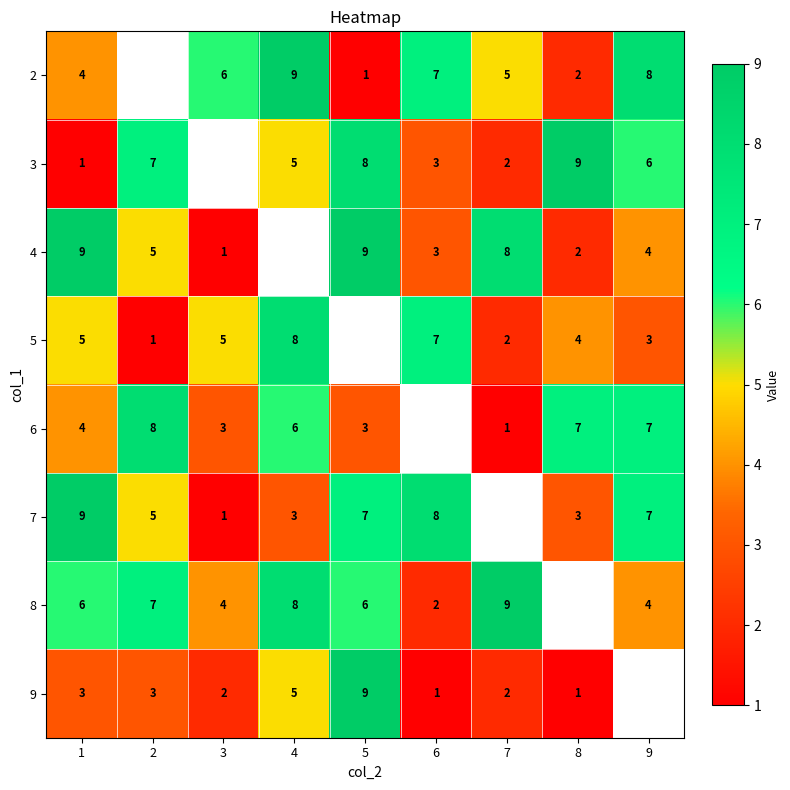

Is the value of 4 at 2 greater than the value of 2 at 3?

No